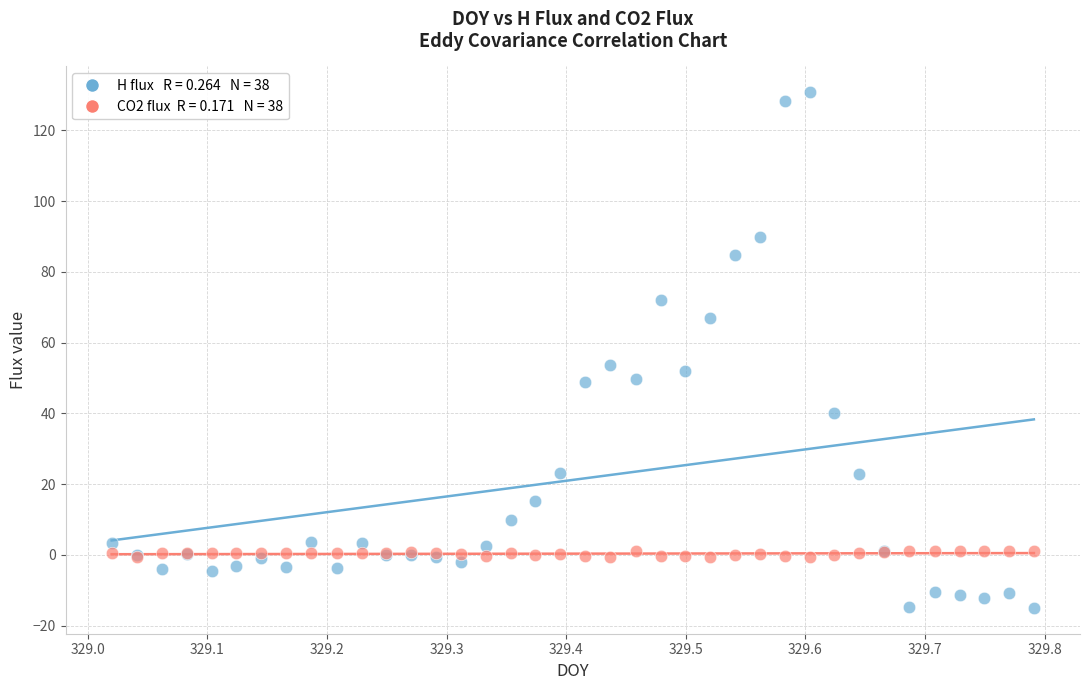

Across all series, what Y value is closest to 57?

53.8